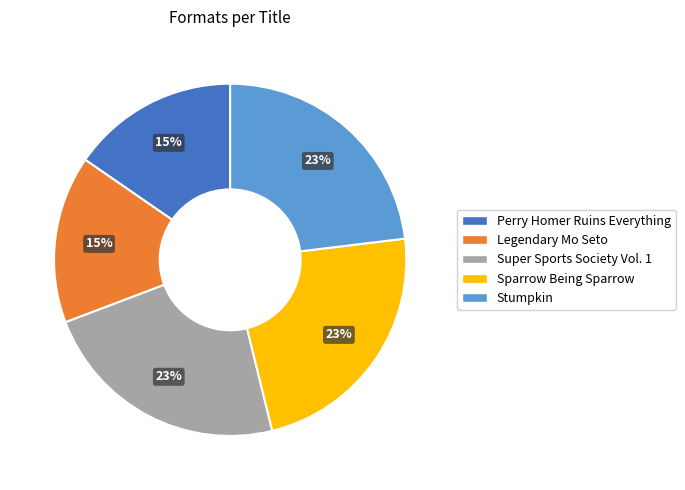

Is Sparrow Being Sparrow the majority of the pie?

No